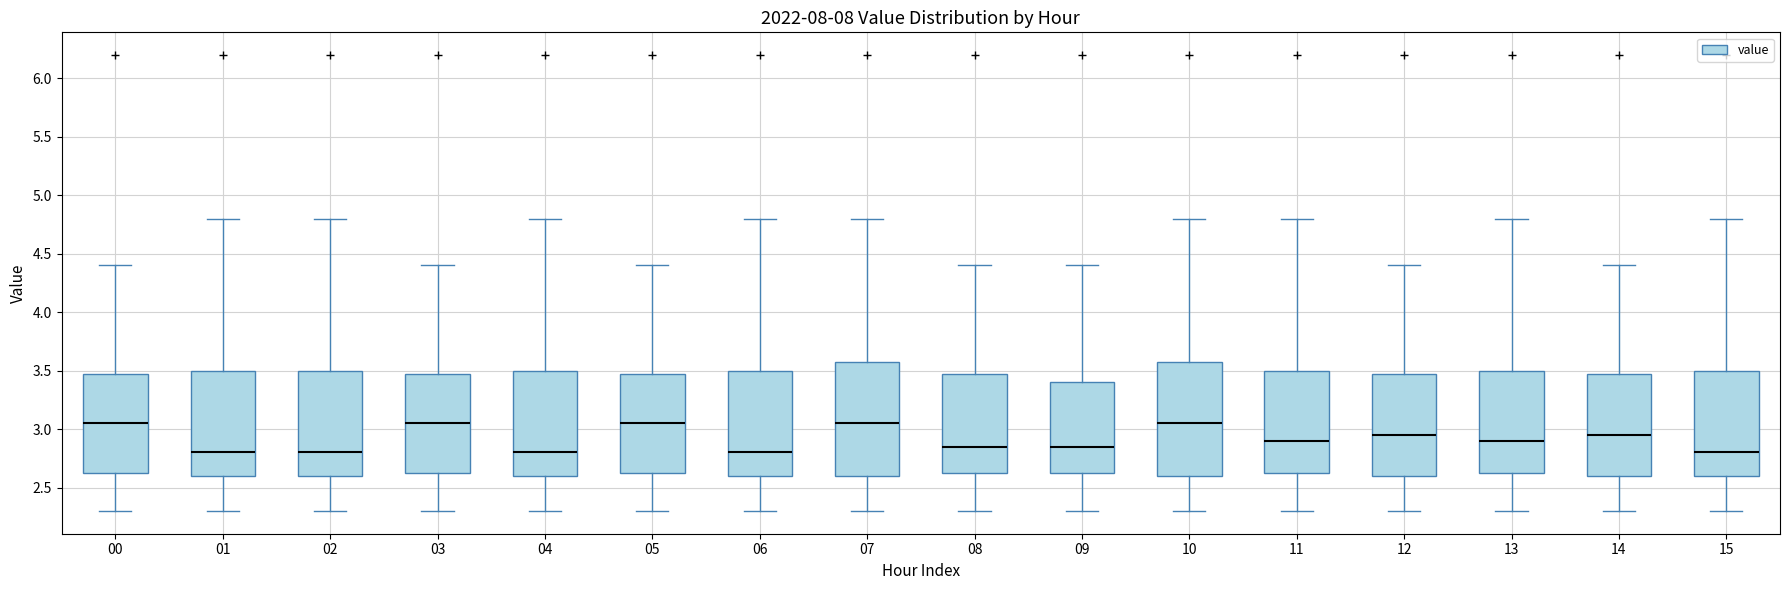

Reading left to right, transcribe this box plot: for each box, give where its median line is, the range the box spans, and where its two whiskers end, as read against the y-axis. The values are not printed on the chart, so give them approximately, as read against the axis.

00: median 3.05, box 2.65 to 3.50, whiskers 2.30 to 4.40
01: median 2.80, box 2.60 to 3.50, whiskers 2.30 to 4.80
02: median 2.80, box 2.60 to 3.50, whiskers 2.30 to 4.80
03: median 3.05, box 2.65 to 3.50, whiskers 2.30 to 4.40
04: median 2.80, box 2.60 to 3.50, whiskers 2.30 to 4.80
05: median 3.05, box 2.65 to 3.50, whiskers 2.30 to 4.40
06: median 2.80, box 2.60 to 3.50, whiskers 2.30 to 4.80
07: median 3.05, box 2.60 to 3.60, whiskers 2.30 to 4.80
08: median 2.85, box 2.65 to 3.50, whiskers 2.30 to 4.40
09: median 2.85, box 2.65 to 3.40, whiskers 2.30 to 4.40
10: median 3.05, box 2.60 to 3.60, whiskers 2.30 to 4.80
11: median 2.90, box 2.65 to 3.50, whiskers 2.30 to 4.80
12: median 2.95, box 2.60 to 3.50, whiskers 2.30 to 4.40
13: median 2.90, box 2.65 to 3.50, whiskers 2.30 to 4.80
14: median 2.95, box 2.60 to 3.50, whiskers 2.30 to 4.40
15: median 2.80, box 2.60 to 3.50, whiskers 2.30 to 4.80